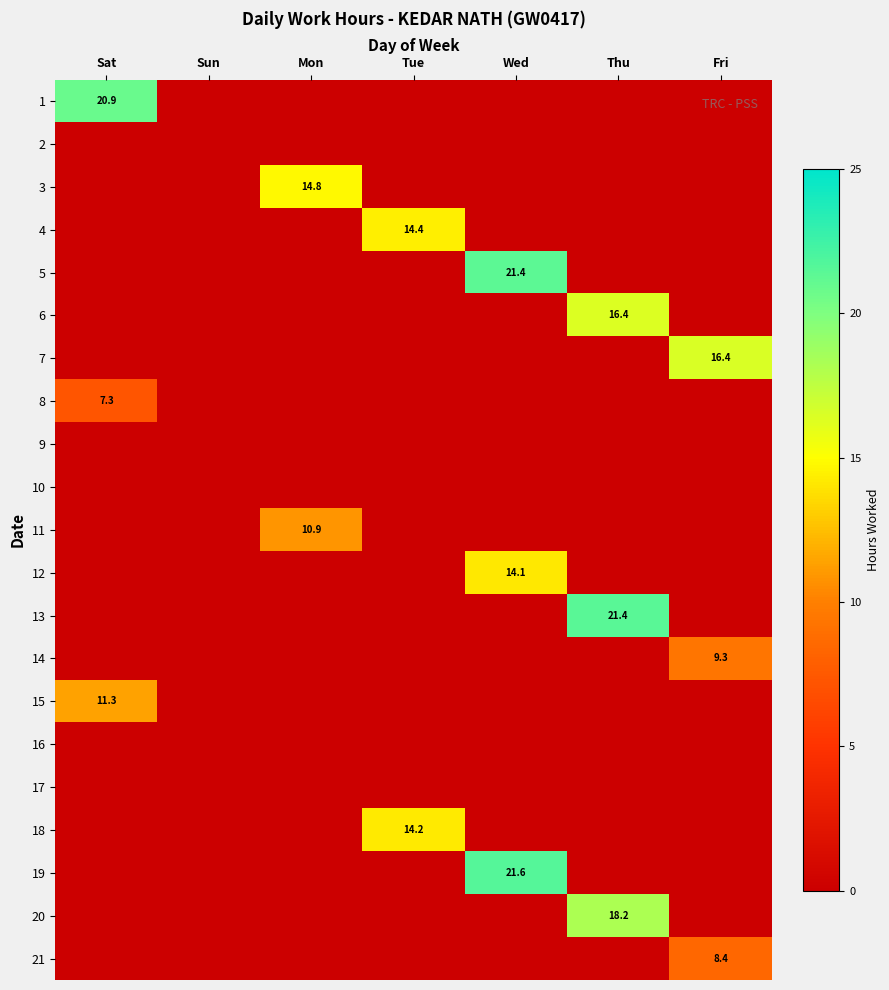

What is the total value across all series at Thu?

56.0